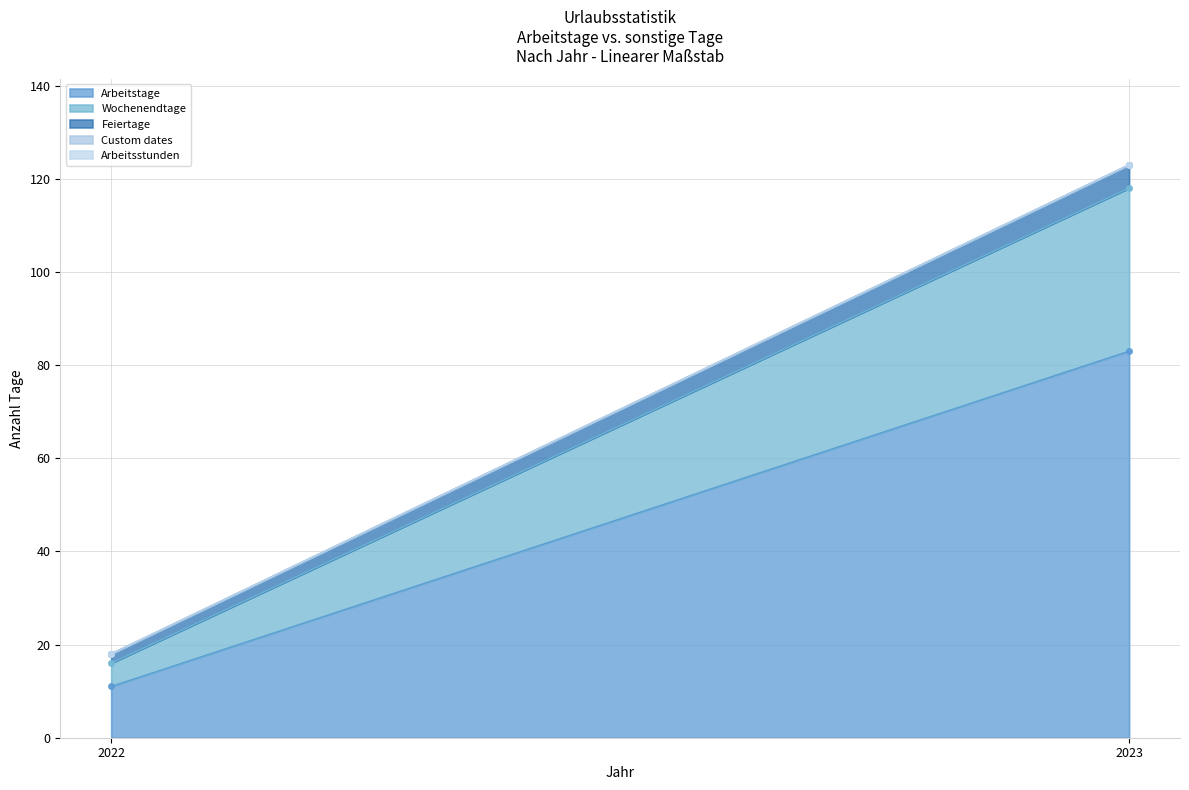

Reading right to left, transcribe all the data shown in this chart.

Arbeitstage: 83	11
Wochenendtage: 35	5
Feiertage: 5	2
Custom dates: 0	0
Arbeitsstunden: 0	0